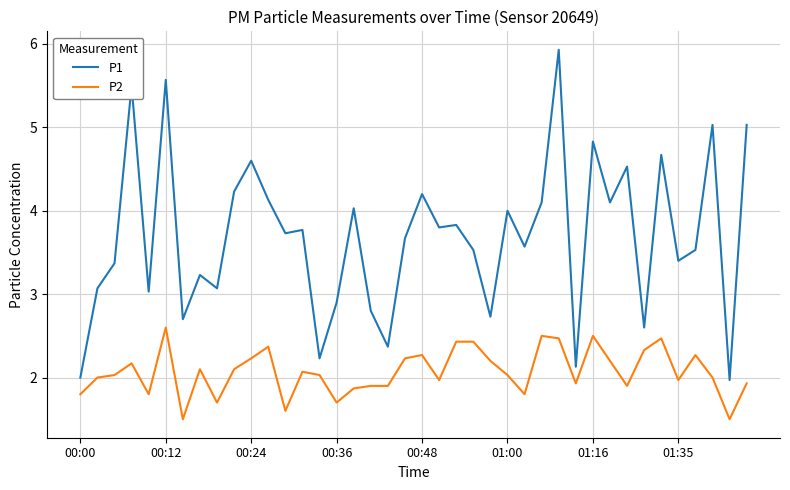

List the series in order of their peak value, highest first.

P1, P2